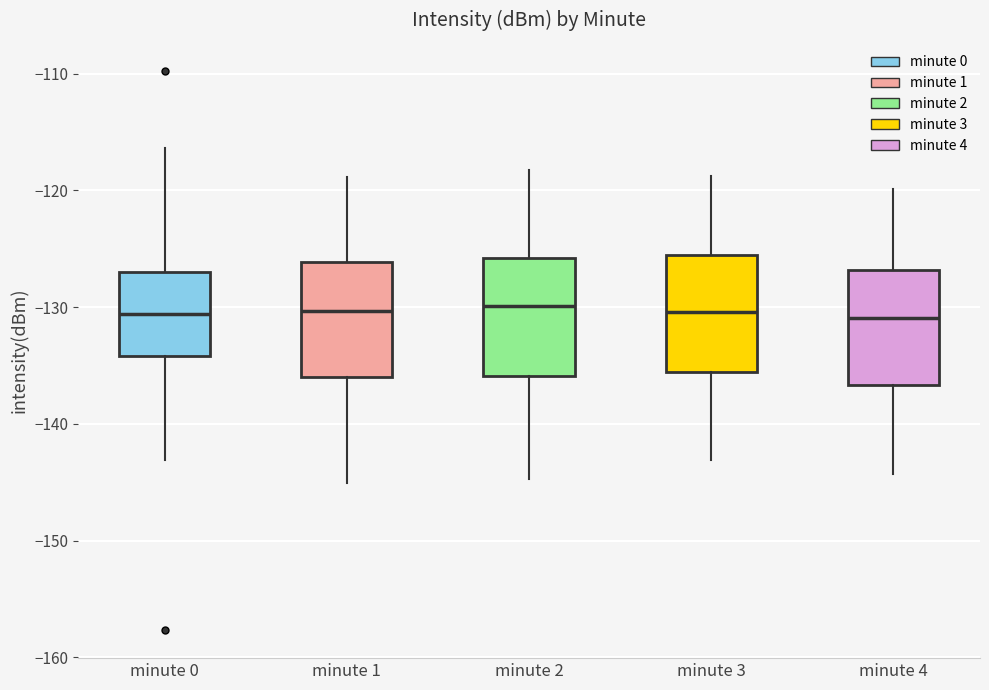

Reading left to right, transcribe this box plot: for each box, give where its median line is, the range the box spans, and where its two whiskers end, as read against the y-axis. The values are not printed on the chart, so give them approximately, as read against the axis.

minute 0: median -131, box -134 to -127, whiskers -143 to -116
minute 1: median -130, box -136 to -126, whiskers -145 to -119
minute 2: median -130, box -136 to -126, whiskers -145 to -118
minute 3: median -130, box -136 to -126, whiskers -143 to -119
minute 4: median -131, box -137 to -127, whiskers -144 to -120